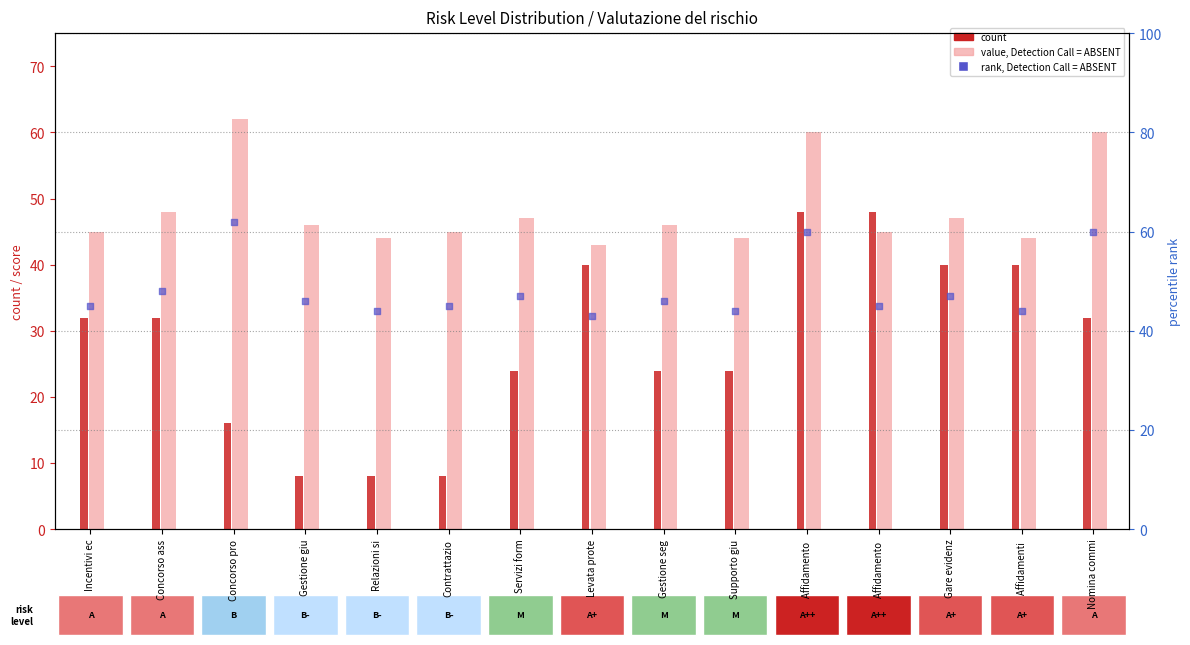

Which series has the largest Y range (max minus min)?

value, Detection Call = ABSENT